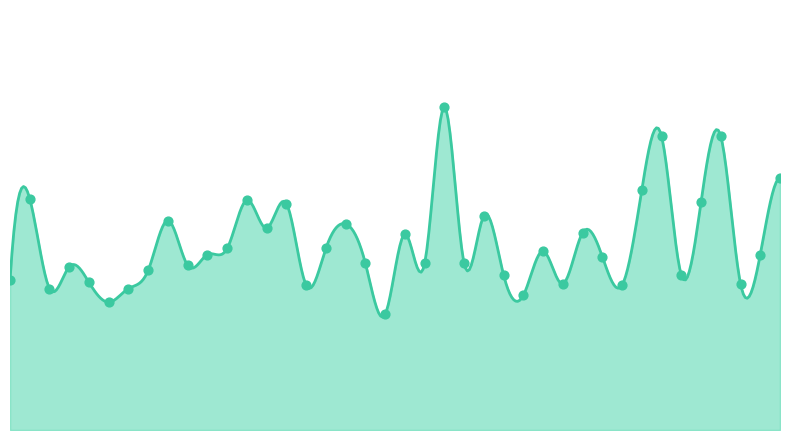

What is the change in value from 00:29 to 01:09?

-1.2